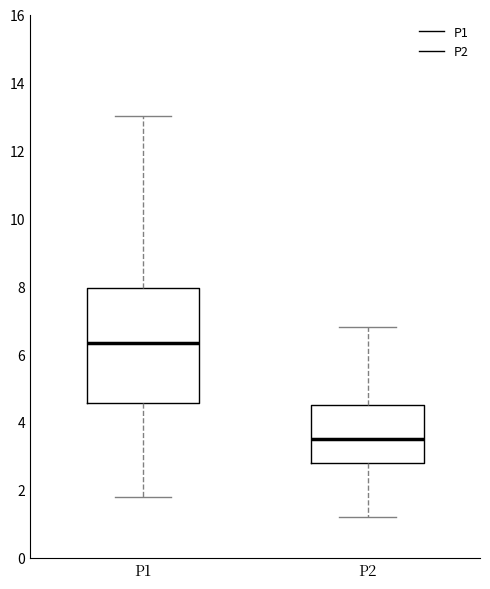

Which box's median line is the highest?

P1